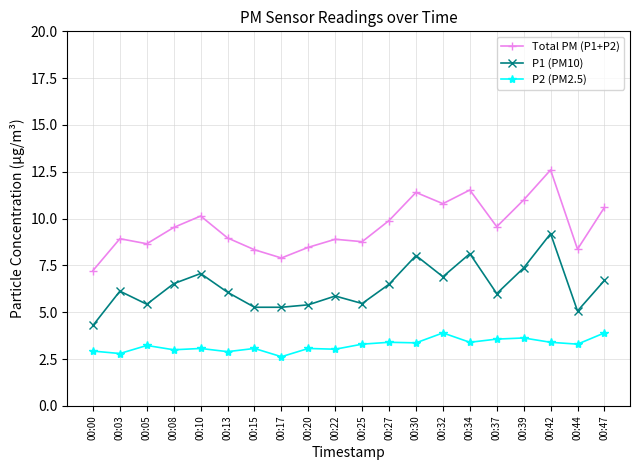

List the series in order of their overall mean, lowest first.

P2 (PM2.5), P1 (PM10), Total PM (P1+P2)